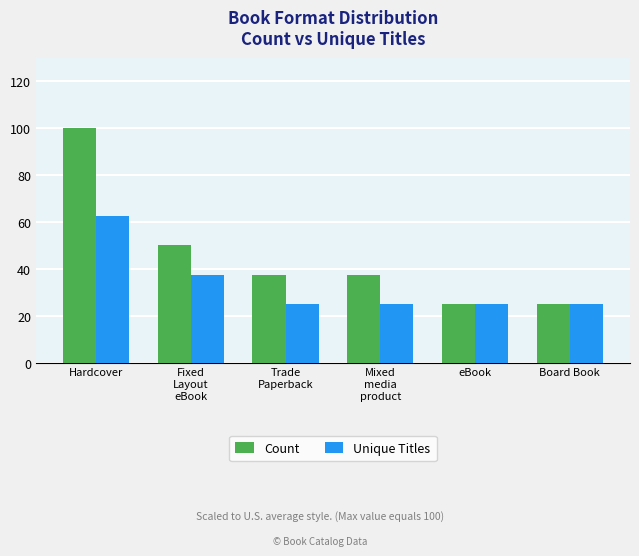

What is the label of the 6th bar from the right?

Hardcover